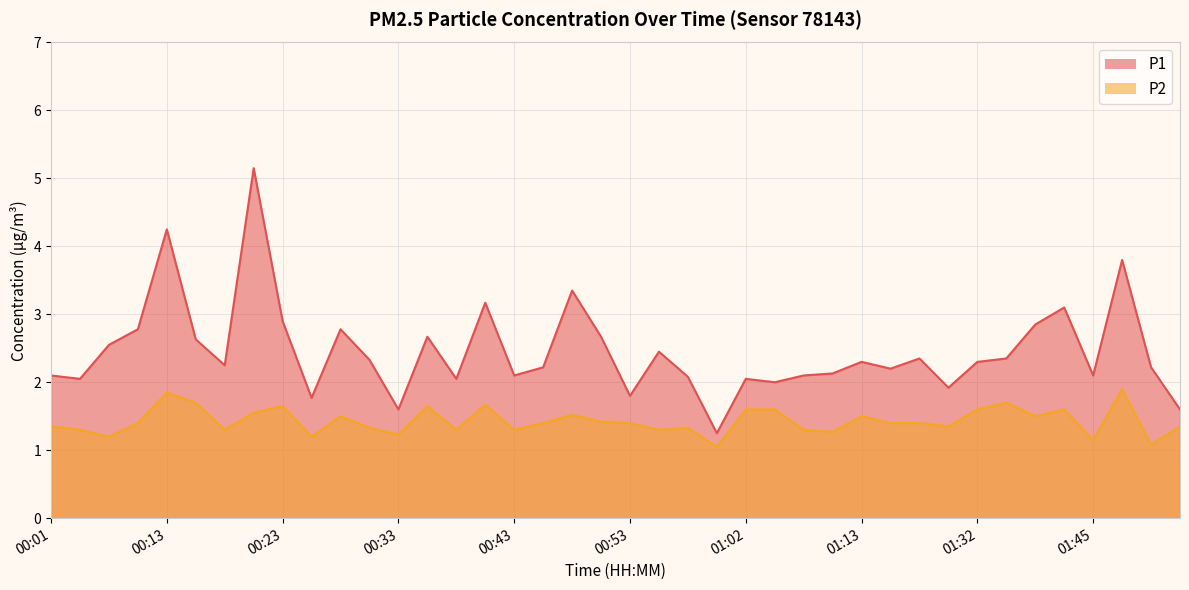

List the series in order of their overall mean, highest first.

P1, P2